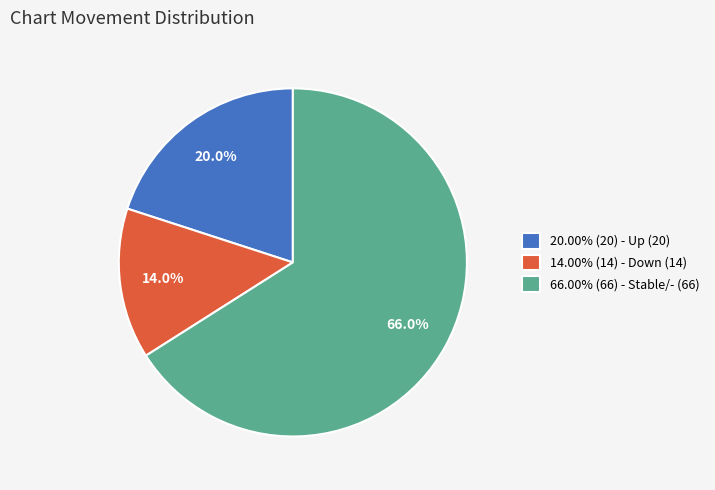

What is the ratio of the value at 66.00% (66) - Stable/- (66) to the value at 14.00% (14) - Down (14)?

4.7